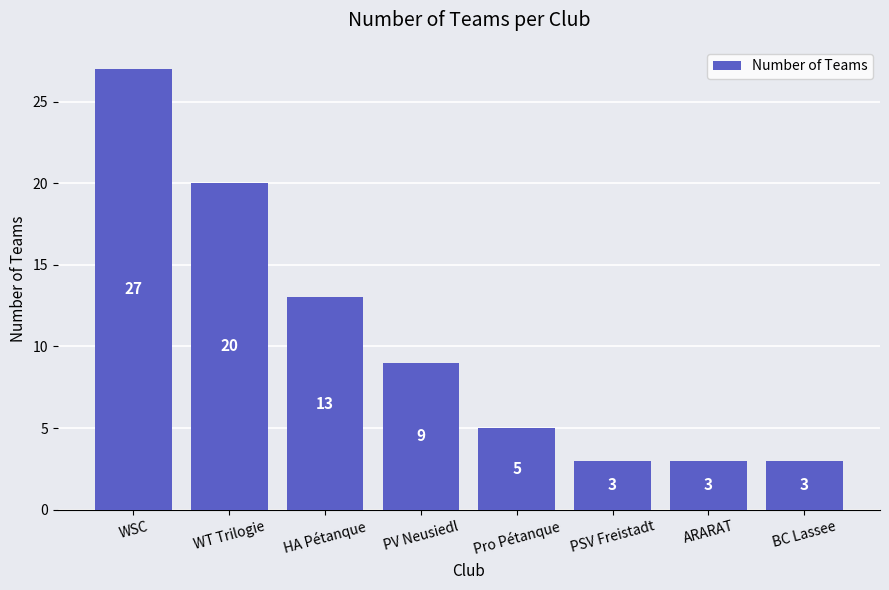

What is the average value?

10